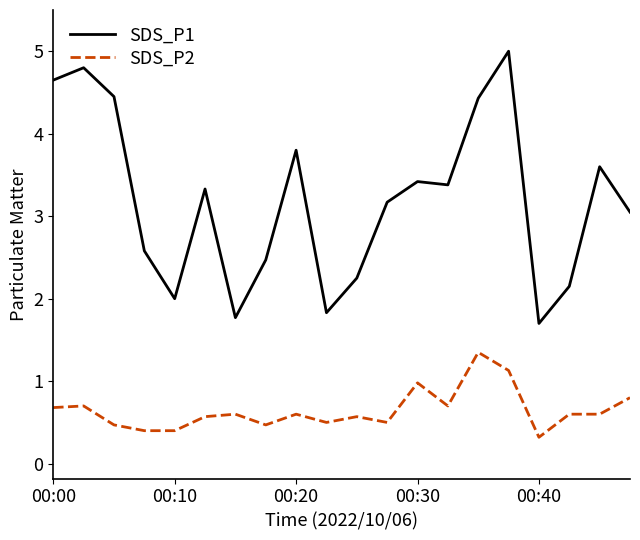

True or false: SDS_P2 and SDS_P1 cross at least once.

False